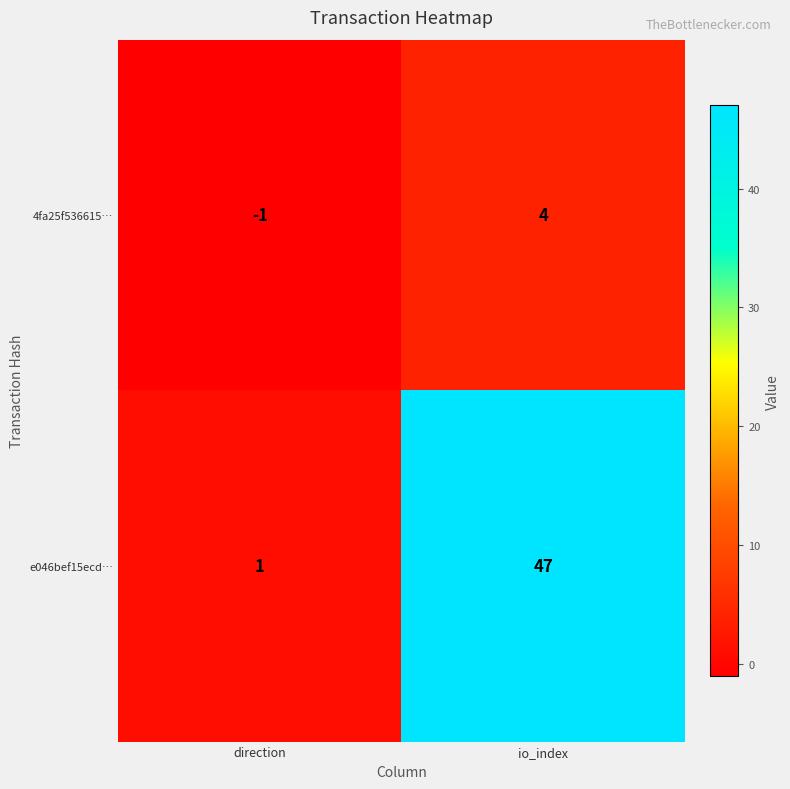

What is the maximum value shown in the chart?

47